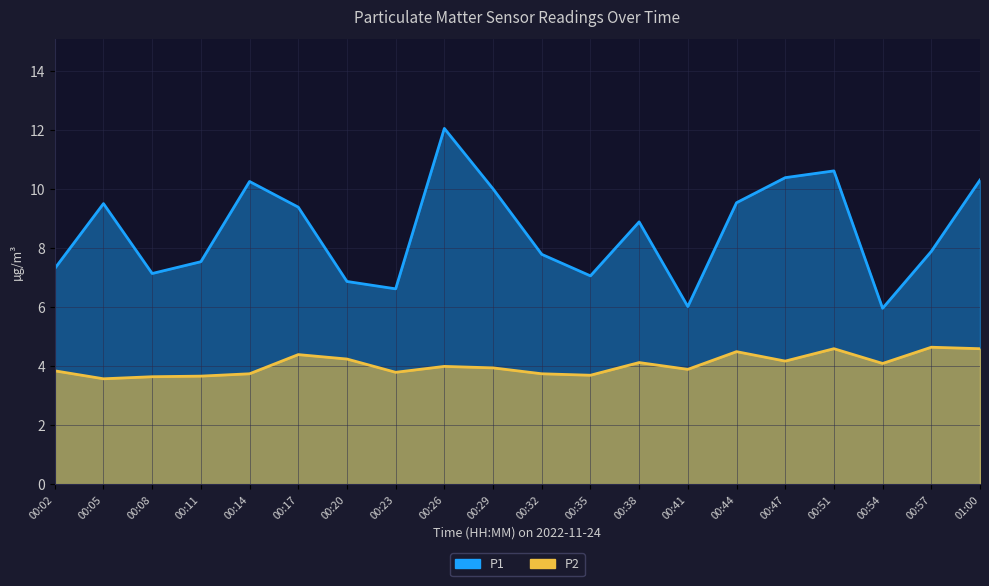

Reading left to right, extract all data points from this chart.

P1: 7.3	9.5	7.2	7.5	10.3	9.4	6.9	6.6	12.1	10.0	7.8	7.1	8.9	6.0	9.6	10.4	10.6	6.0	7.9	10.3
P2: 3.9	3.6	3.6	3.7	3.8	4.4	4.2	3.8	4.0	4.0	3.8	3.7	4.1	3.9	4.5	4.2	4.6	4.1	4.7	4.6